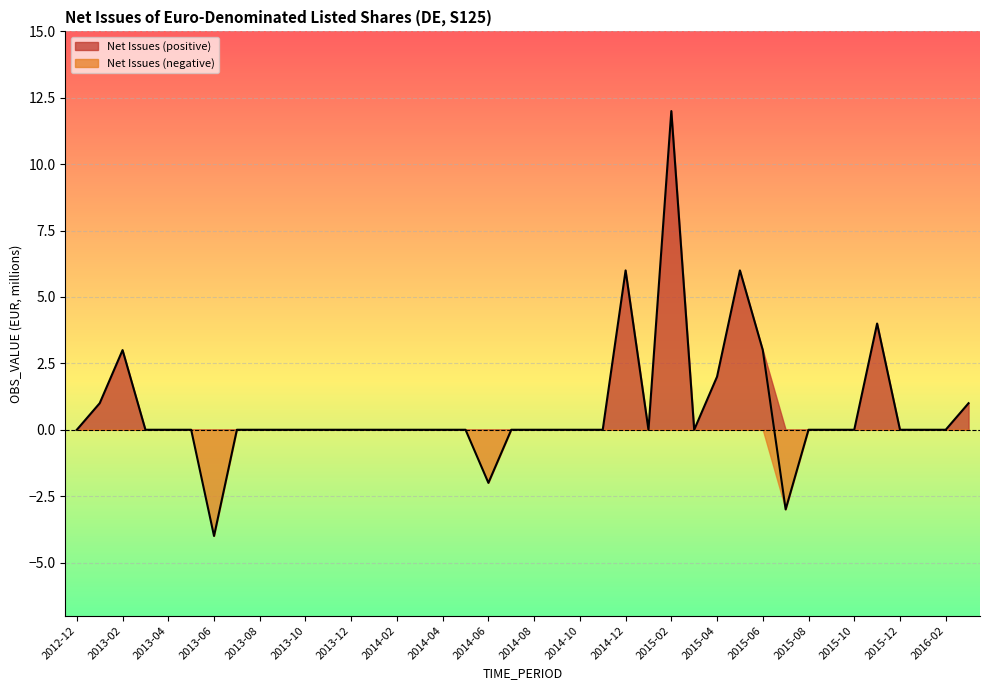

List the labels in order of value, smallest first.

2013-06, 2015-07, 2014-06, 2012-12, 2013-03, 2013-04, 2013-05, 2013-07, 2013-08, 2013-09, 2013-10, 2013-11, 2013-12, 2014-01, 2014-02, 2014-03, 2014-04, 2014-05, 2014-07, 2014-08, 2014-09, 2014-10, 2014-11, 2015-01, 2015-03, 2015-08, 2015-09, 2015-10, 2015-12, 2016-01, 2016-02, 2013-01, 2016-03, 2015-04, 2013-02, 2015-06, 2015-11, 2014-12, 2015-05, 2015-02